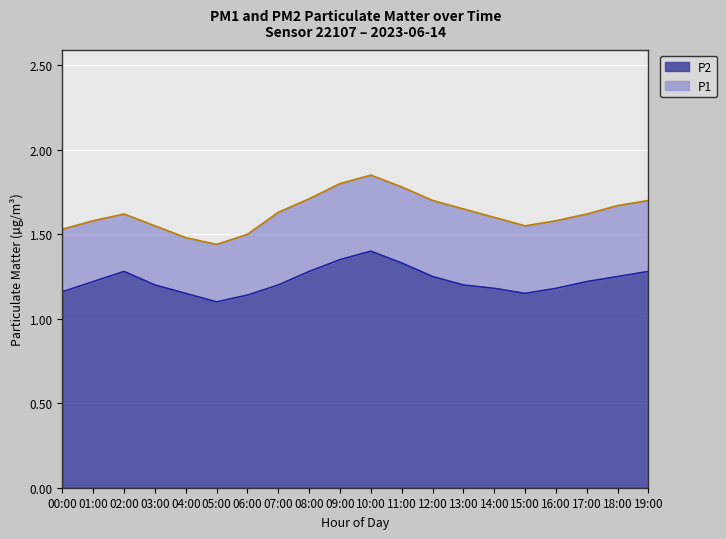

What is the value of the P2 point at the 11th from the left?

1.4